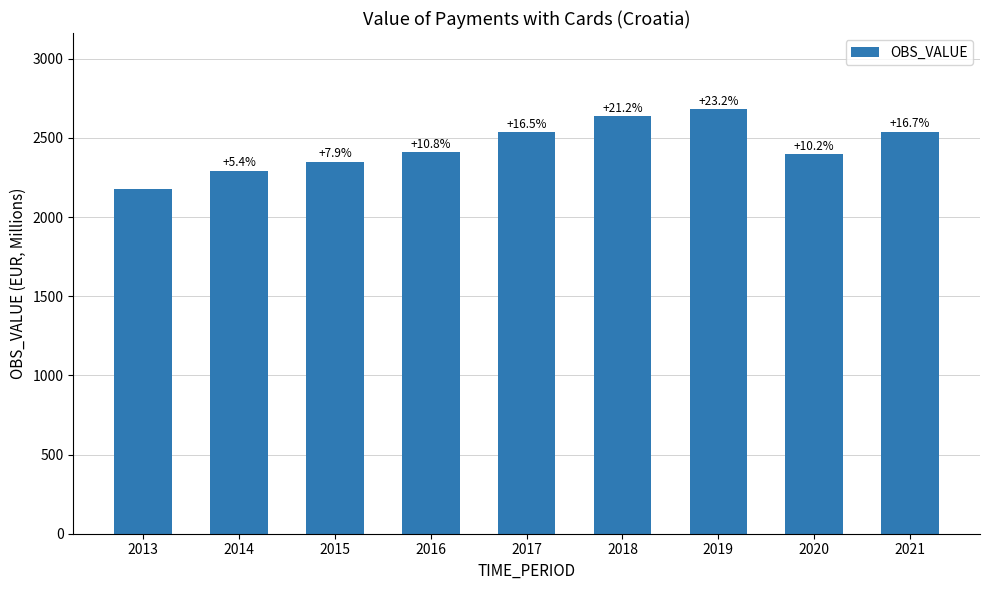

What is the value of the 2nd bar from the left?

2291.7